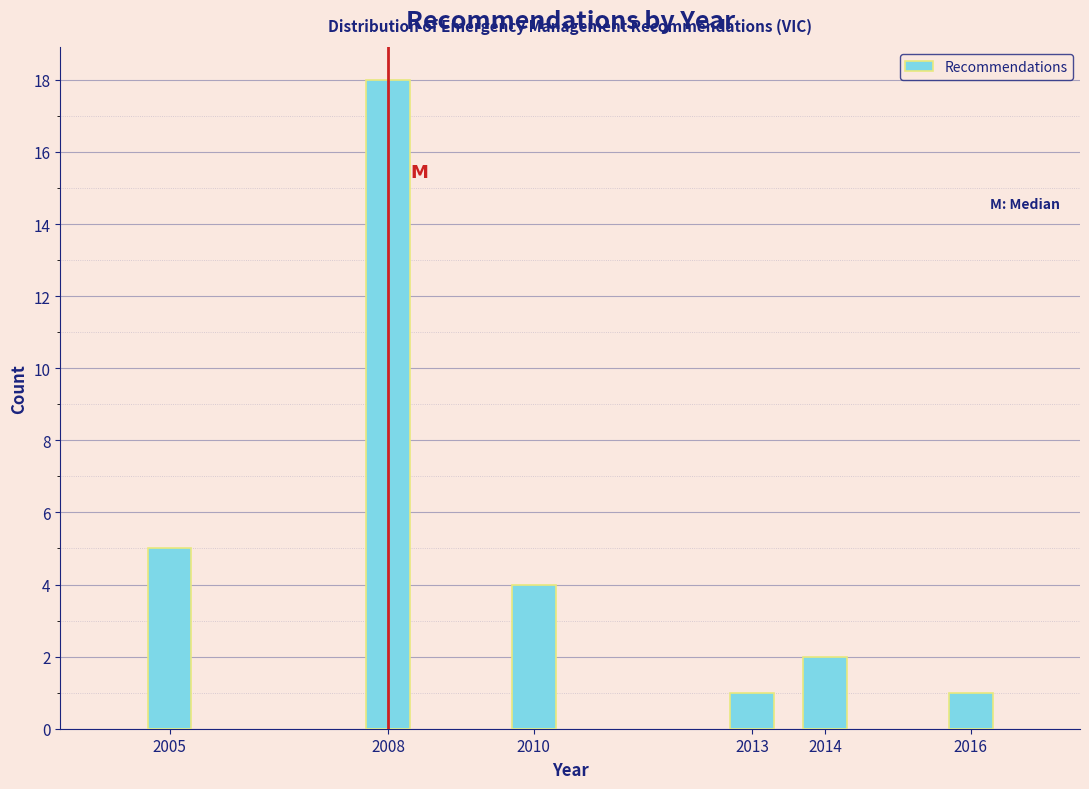

Reading right to left, transcribe all the data shown in this chart.

1	2	1	4	18	5